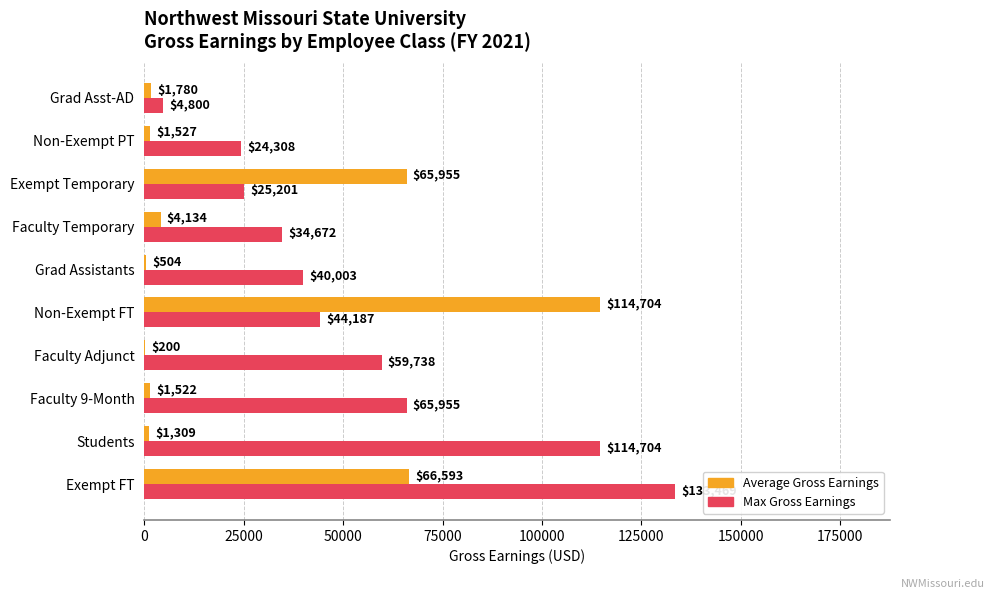

What is the greatest value displayed?

133469.1